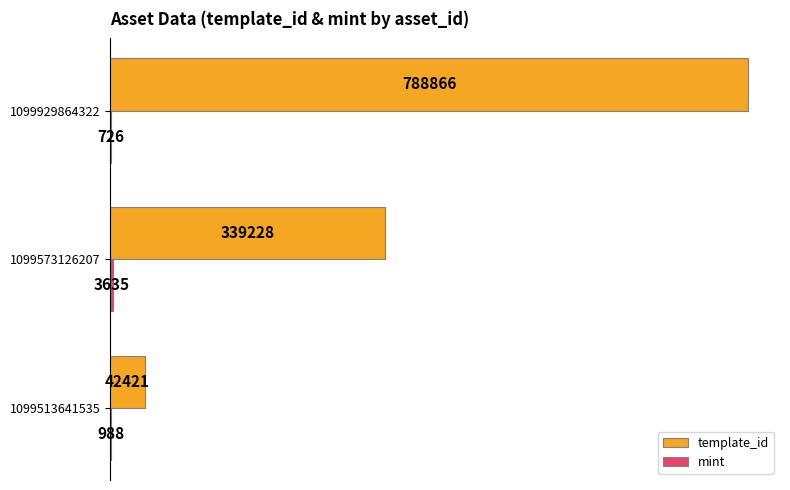

Which series has the largest total across all categories?

template_id